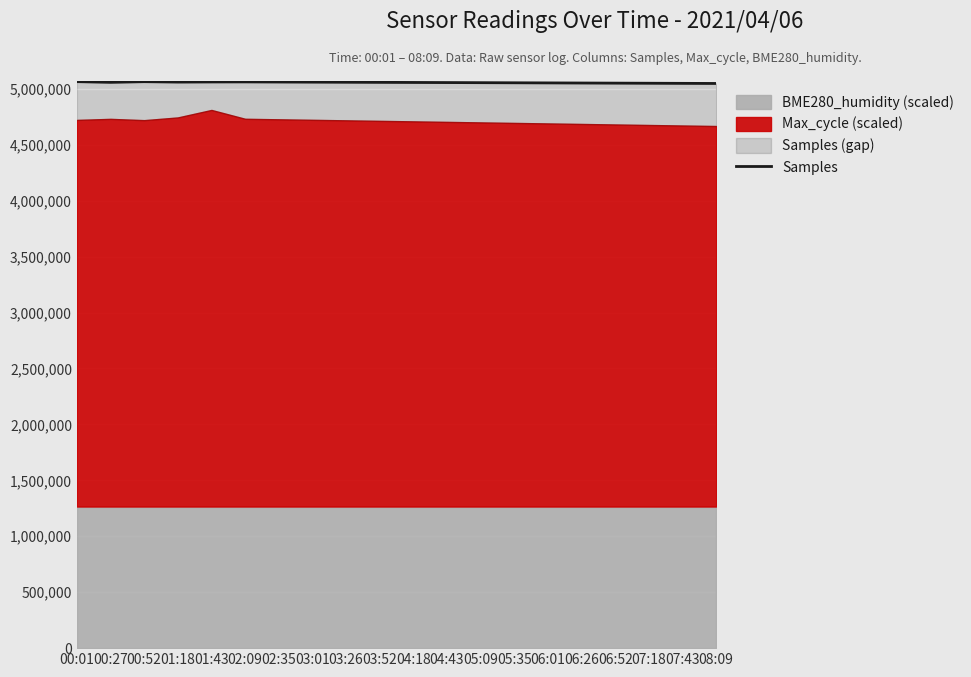

What is the difference between the maximum and minimum values?

16227